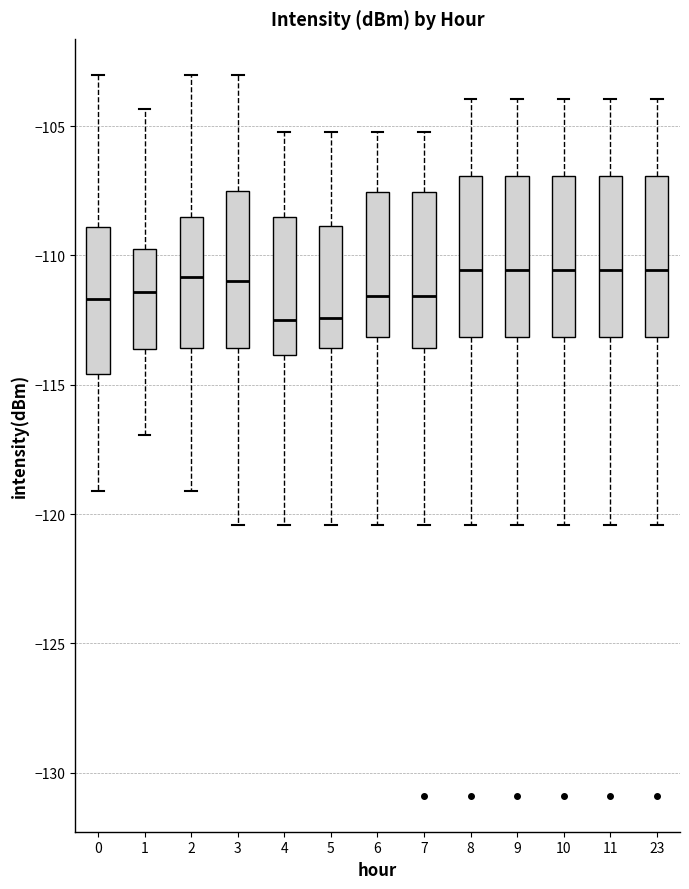

Where does the lower whisker of the box at x = 23 end on the y-axis? The values are not printed on the chart, so give them approximately, as read against the axis.

-120.5